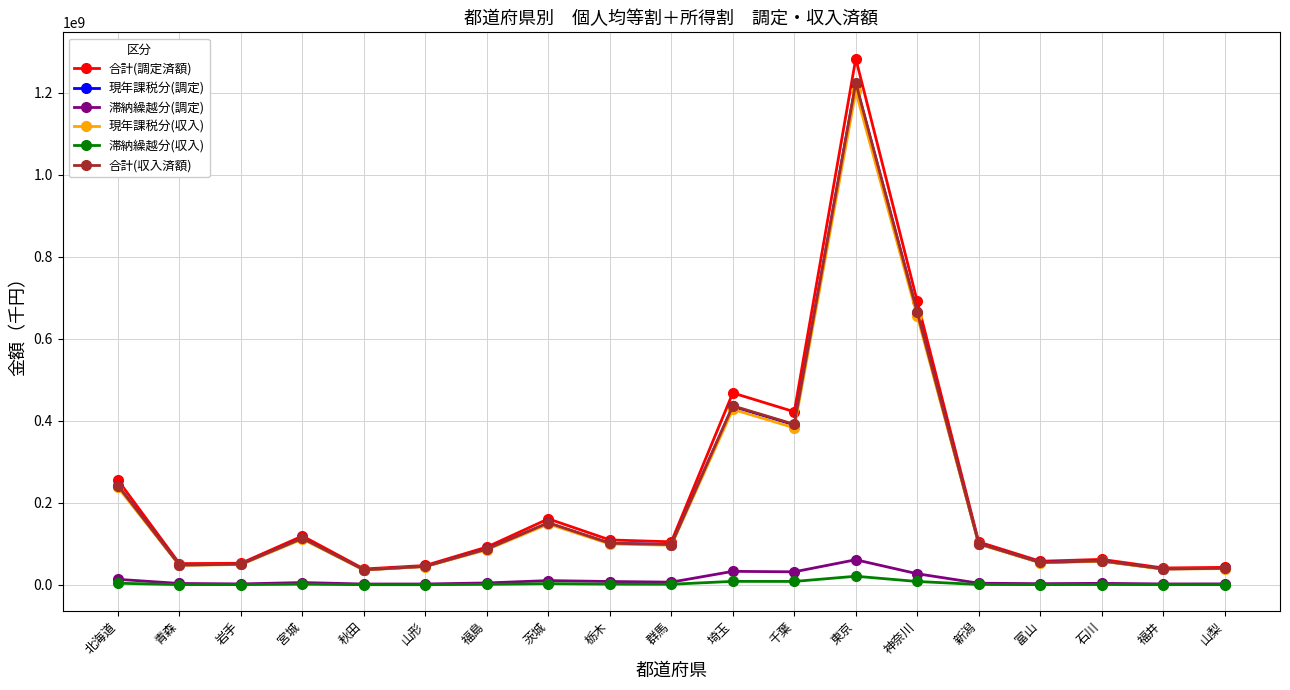

At which category does 合計(収入済額) reach its first local peak?

宮城